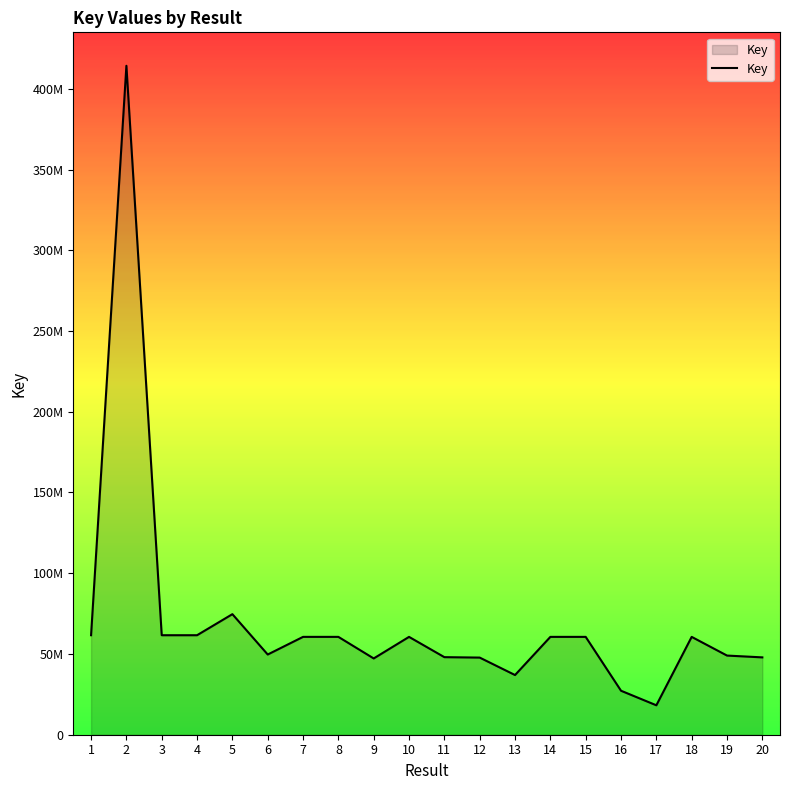

Does the chart display data point markers on the line(s)?

No